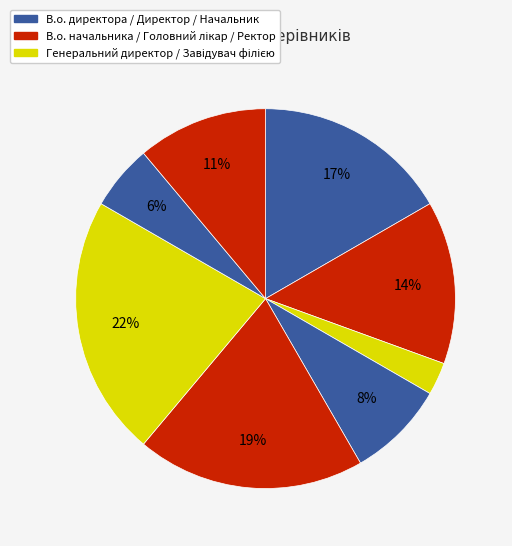

To the nearest percent, what is the difference between the largest and smallest slice percentages?

19%